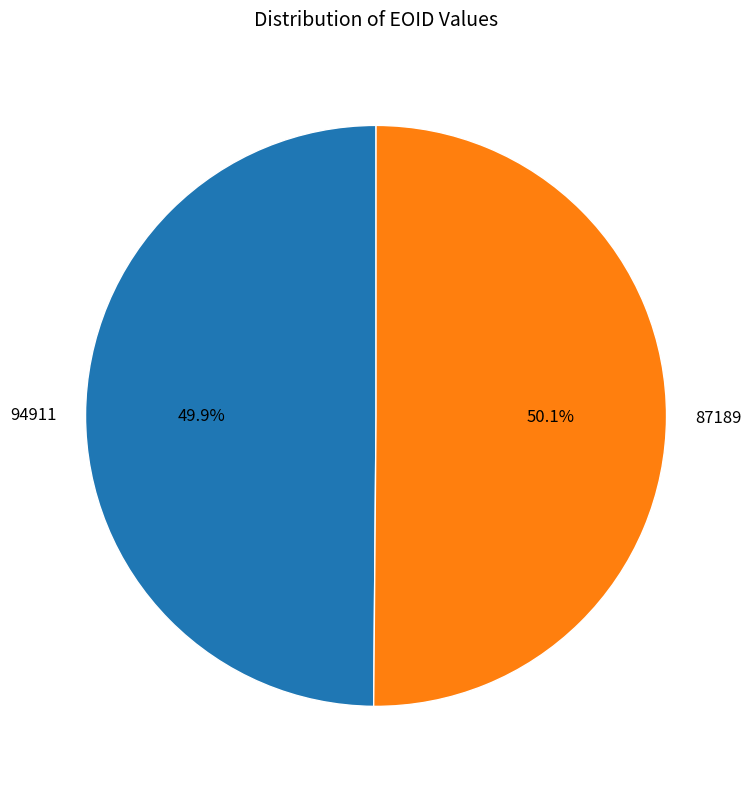

What percentage do 87189 and 94911 together represent?

100.0%